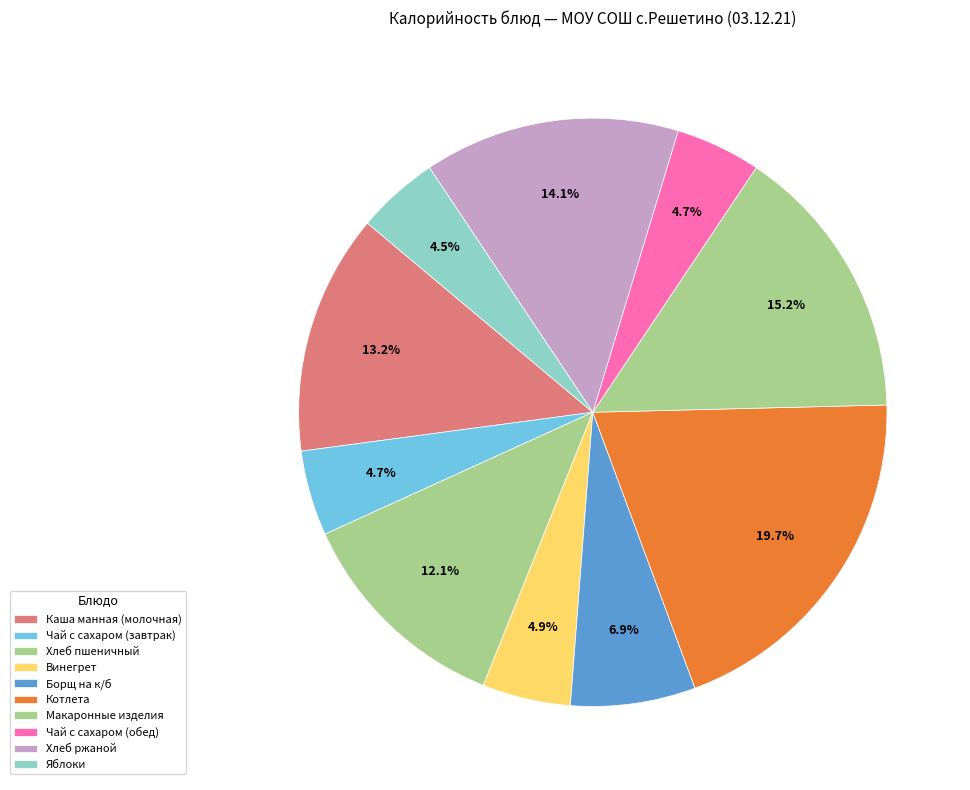

How many segments does this pie chart have?

10